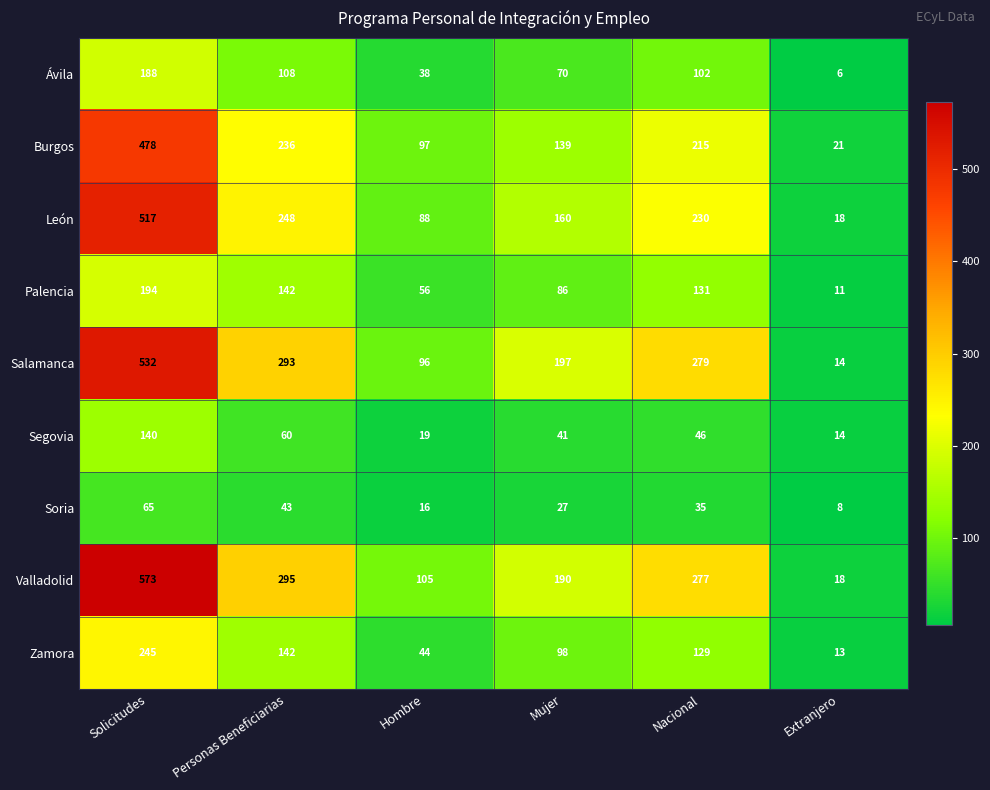

At which category is the sum across all series the highest?

Solicitudes